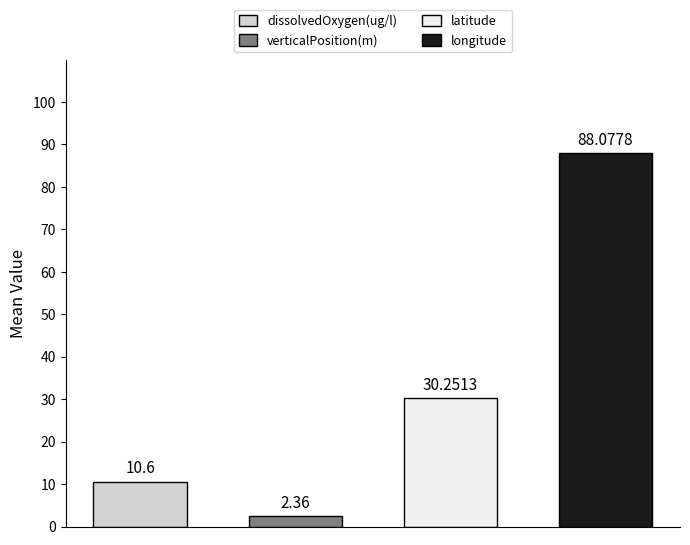

What is the average value of the Mean dissolvedOxygen (ug/l) series?

10.6